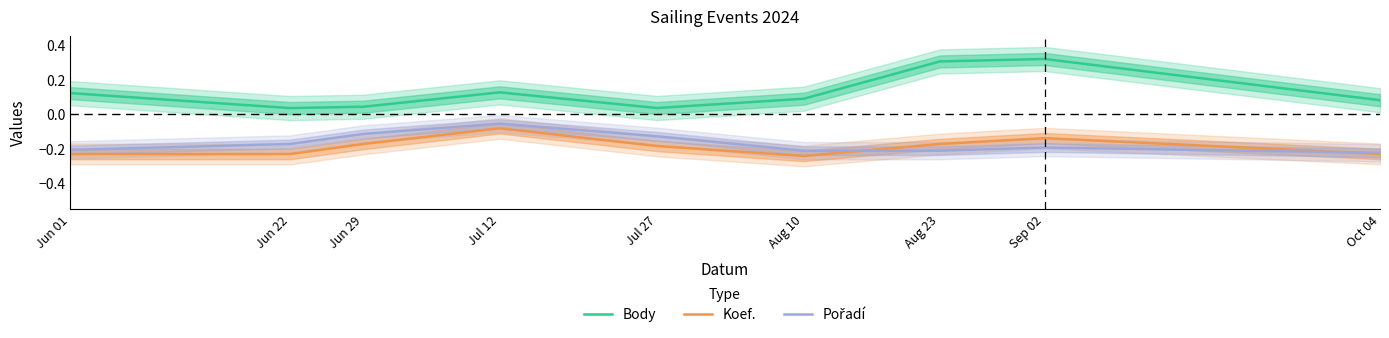

Rank the series by their maximum value, from highest to lowest.

Body, Pořadí, Koef.